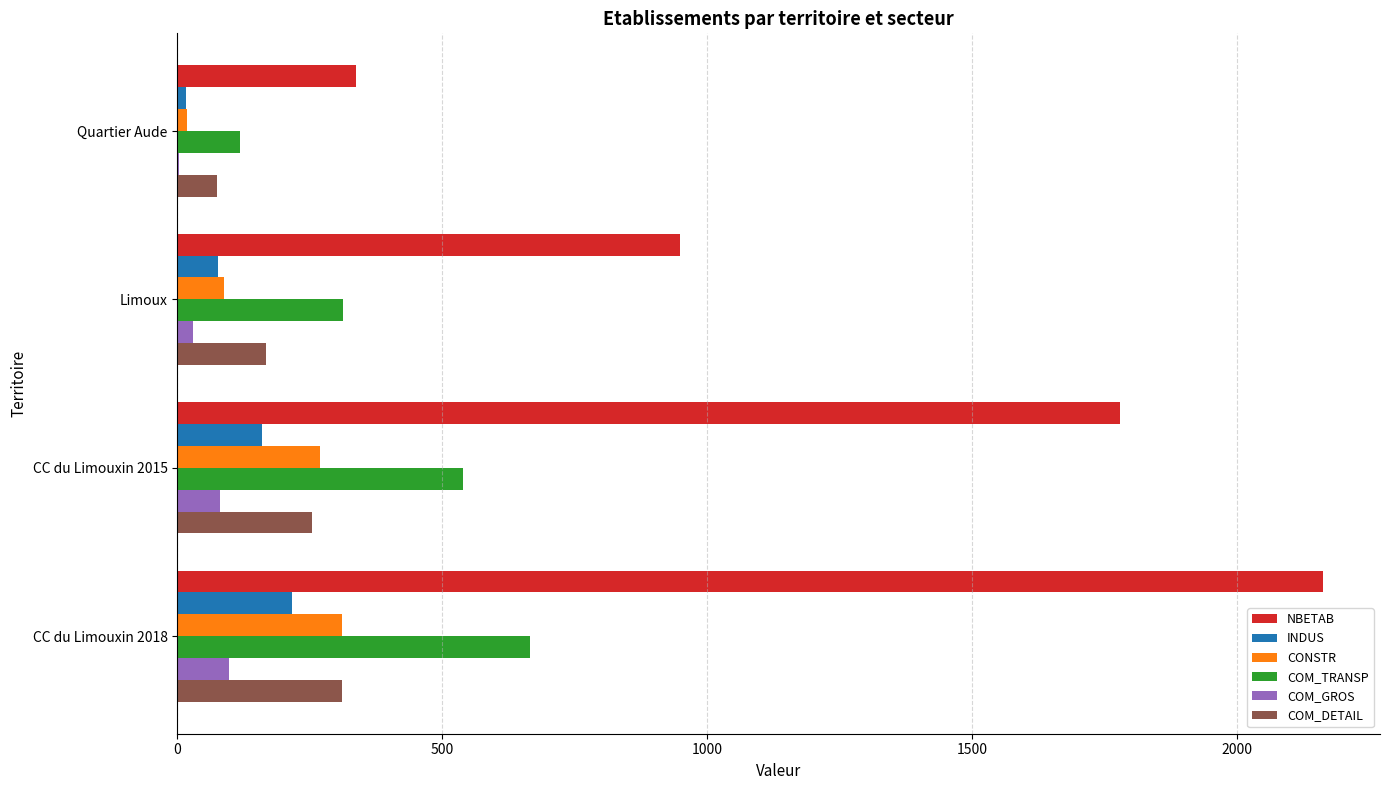

At which label does COM_DETAIL reach its peak?

CC du Limouxin 2018